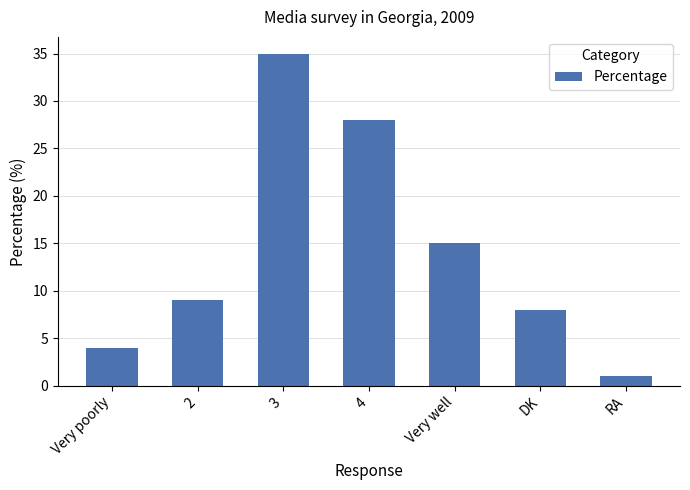

What is the sum of all values?

100